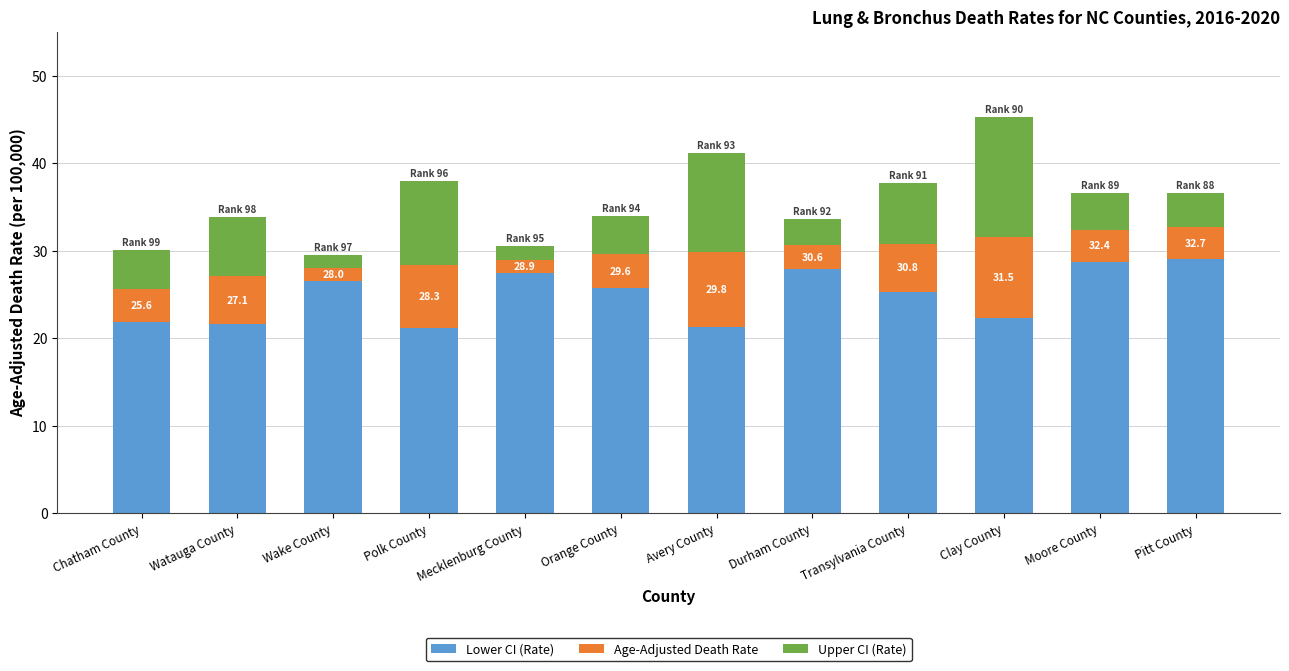

At which category is the sum across all series the highest?

Clay County